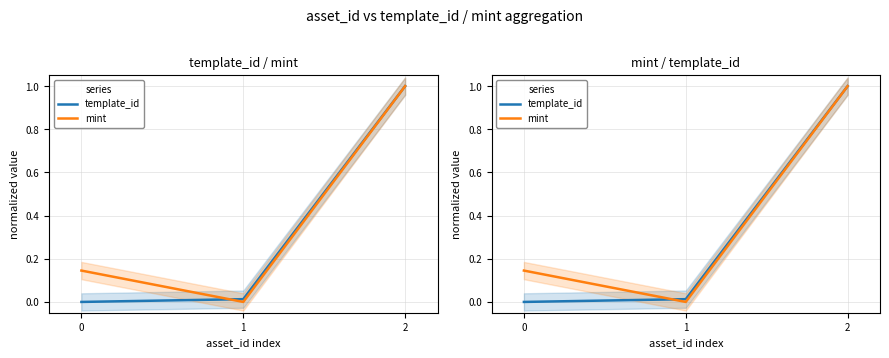

Read the template_id value at 2.

1.0